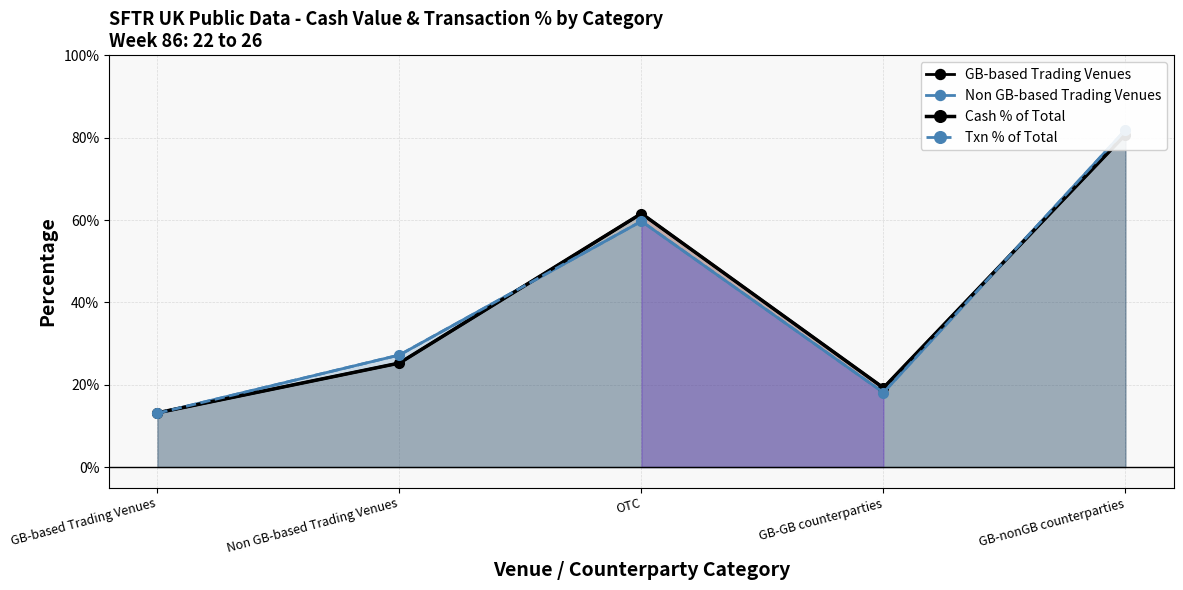

Does the chart display data point markers on the line(s)?

Yes